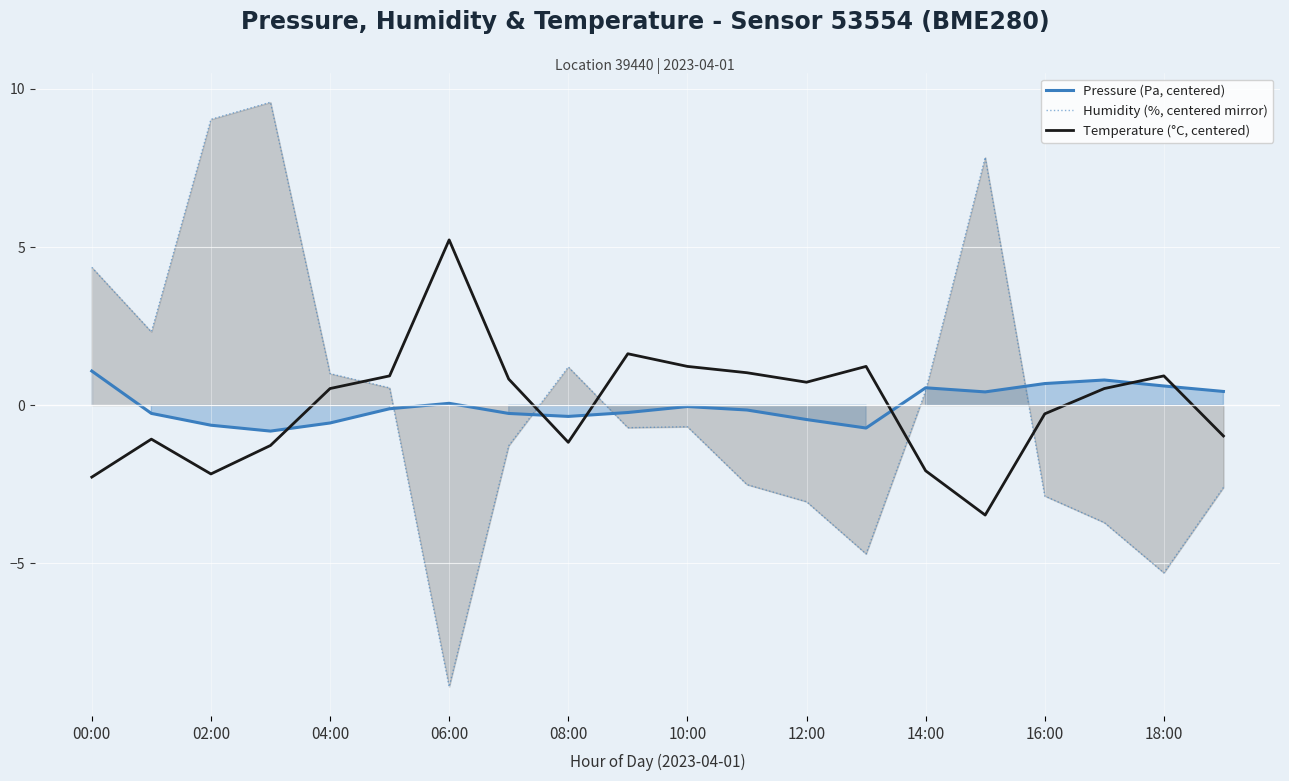

What is the minimum value for Pressure (Pa, centered)?

-0.8